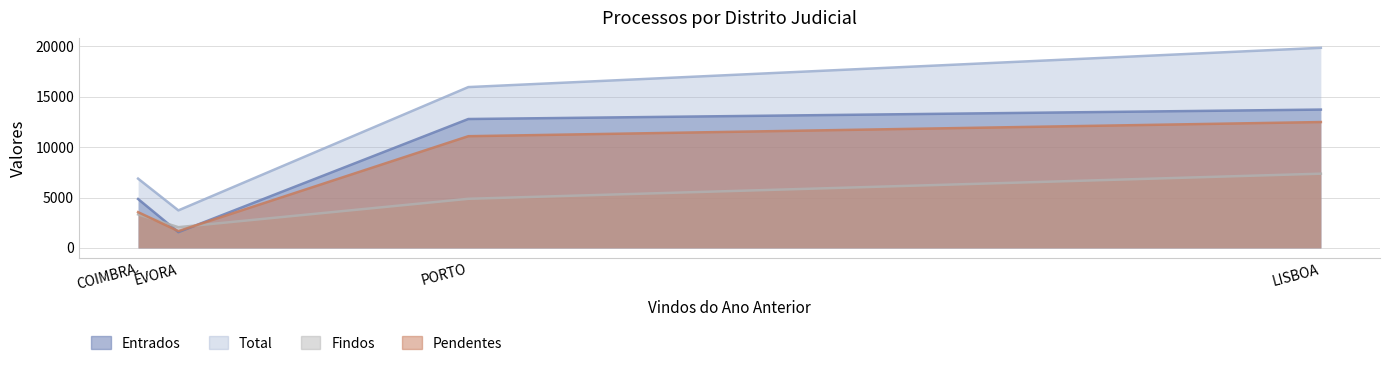

At which label is Total closest to 11787?

PORTO